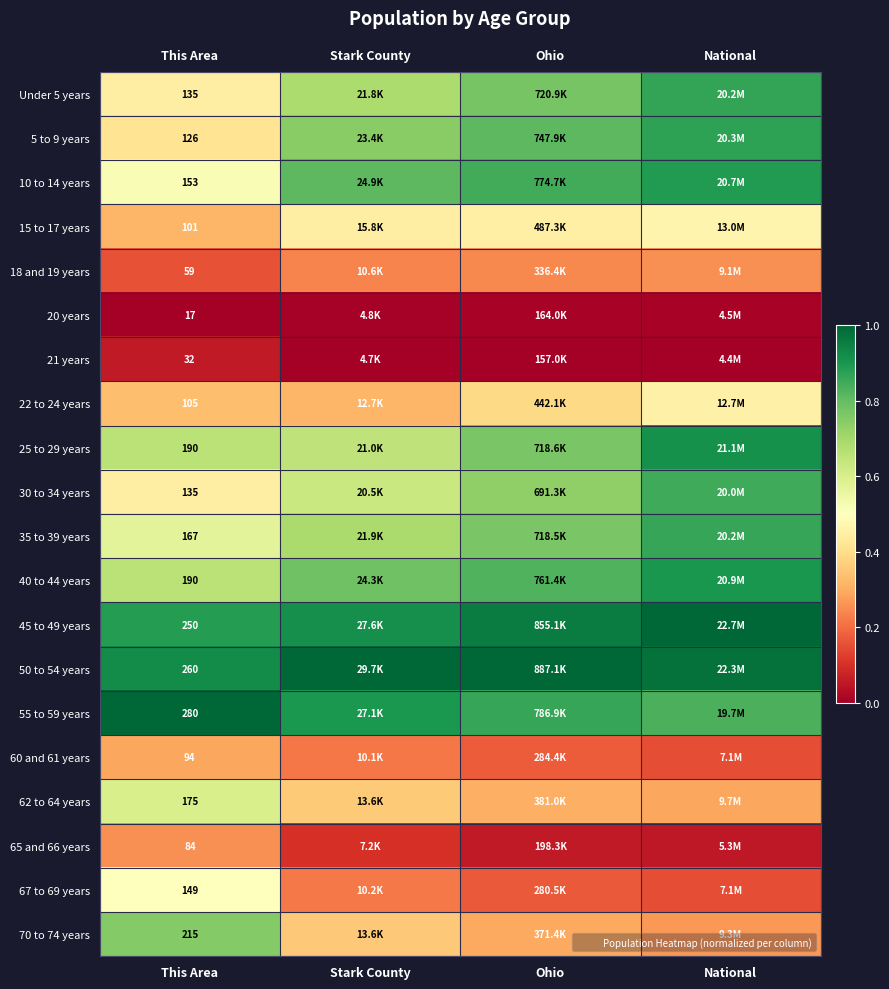

At Stark County, list the series in order from largest to smallest.

50 to 54 years, 45 to 49 years, 55 to 59 years, 10 to 14 years, 40 to 44 years, 5 to 9 years, 35 to 39 years, Under 5 years, 25 to 29 years, 30 to 34 years, 15 to 17 years, 62 to 64 years, 70 to 74 years, 22 to 24 years, 18 and 19 years, 67 to 69 years, 60 and 61 years, 65 and 66 years, 20 years, 21 years